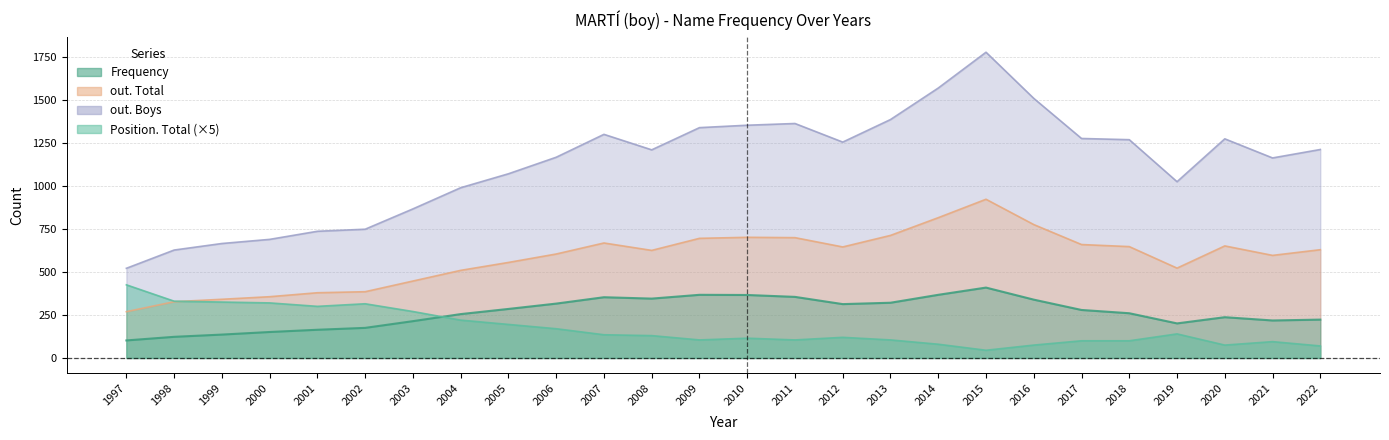

What is the smallest value displayed?

45